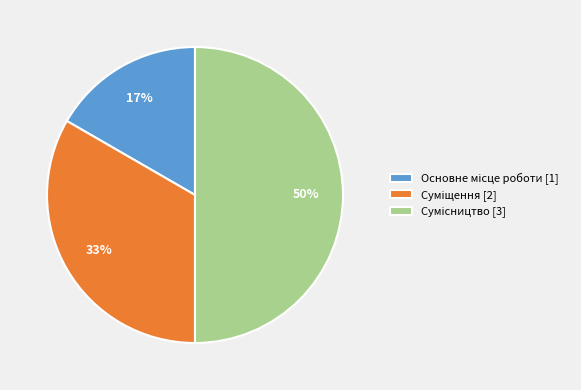

To the nearest percent, what is the difference between the largest and smallest slice percentages?

33%